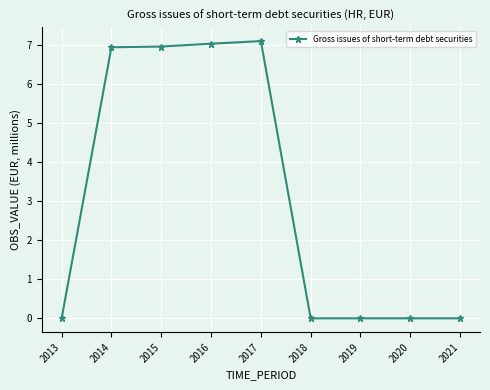

How many lines are shown in the chart?

1